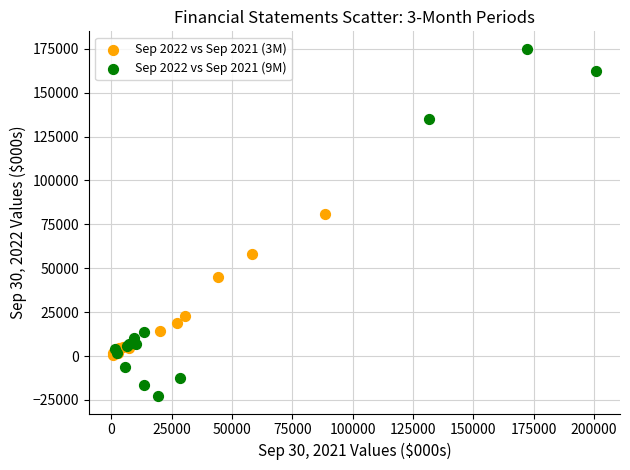

Which series has the largest Y range (max minus min)?

Sep 2022 vs Sep 2021 (9M)